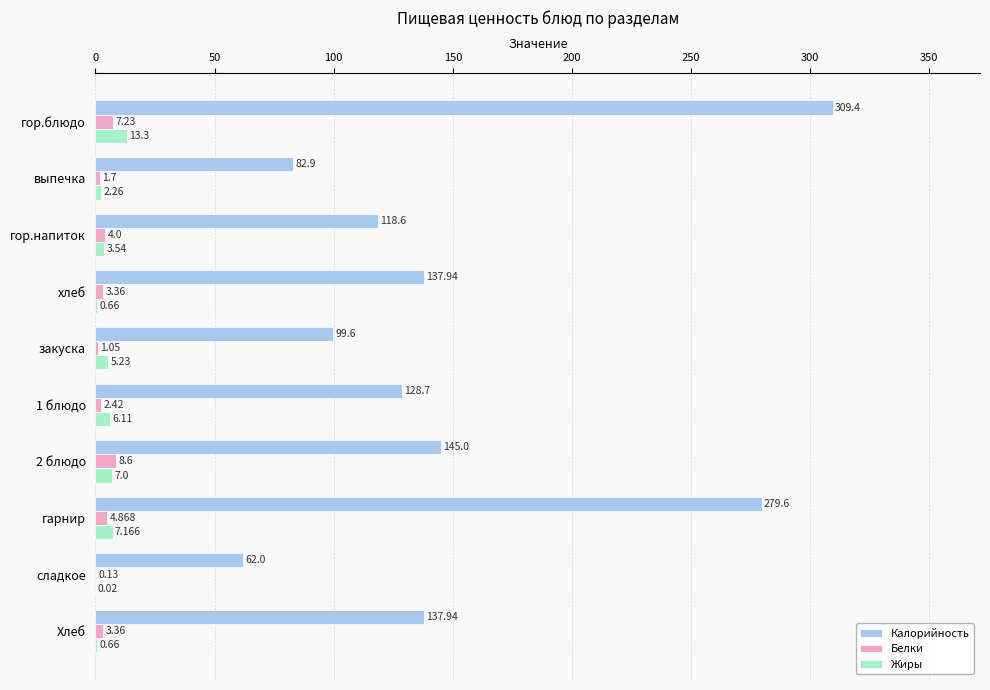

At which category is the sum across all series the highest?

гор.блюдо